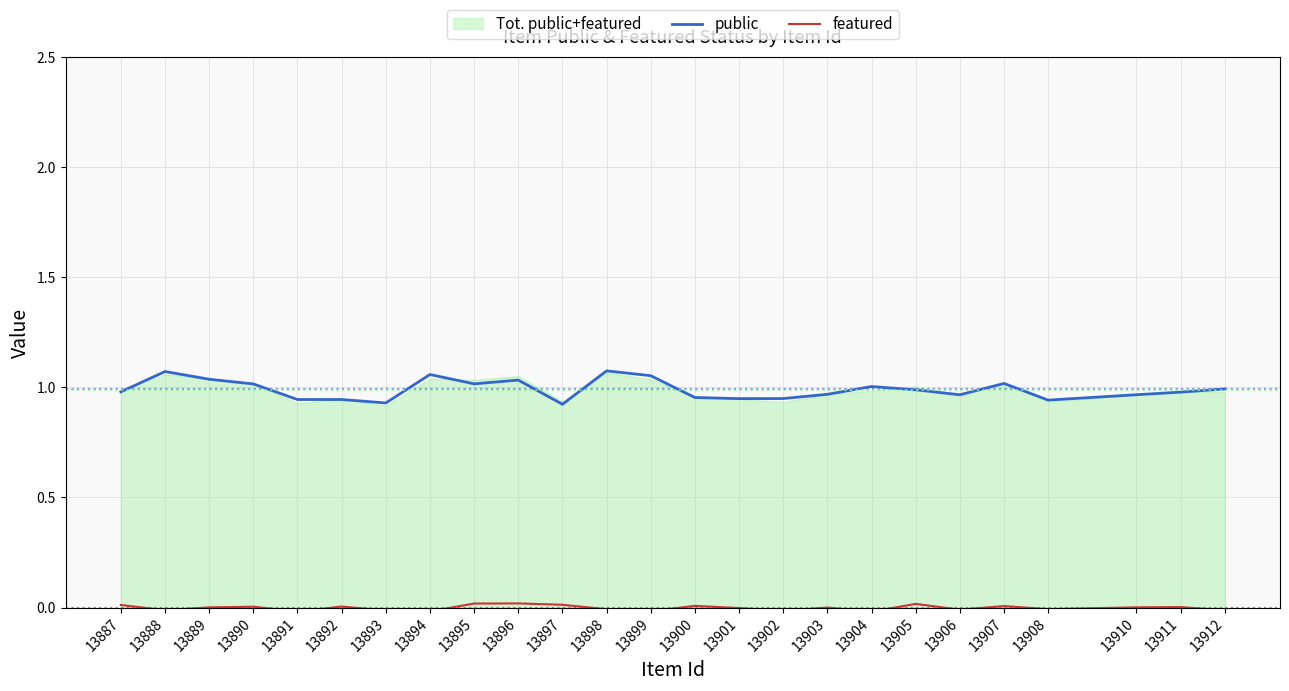

At which category is the sum across all series the highest?

13898